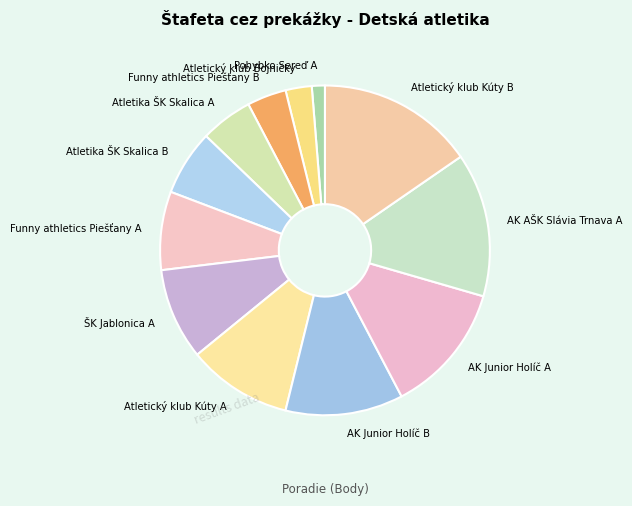

What is the ratio of the value at ŠK Jablonica A to the value at Atletika ŠK Skalica B?

1.4